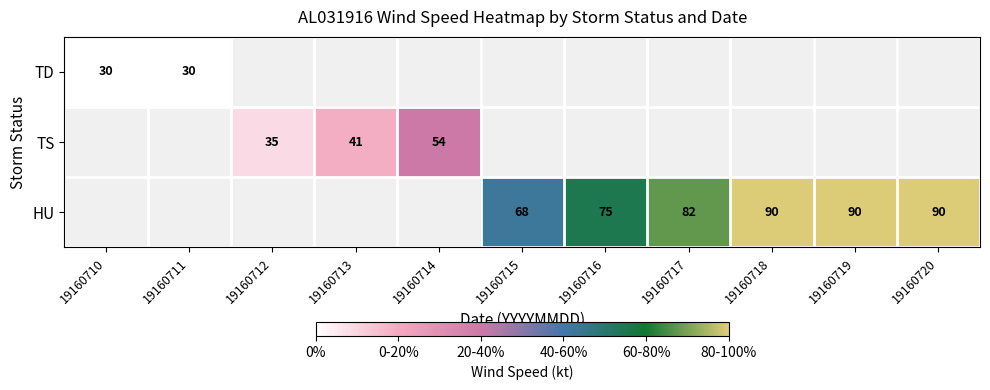

Is it true that HU equals 82 at 19160717?

True